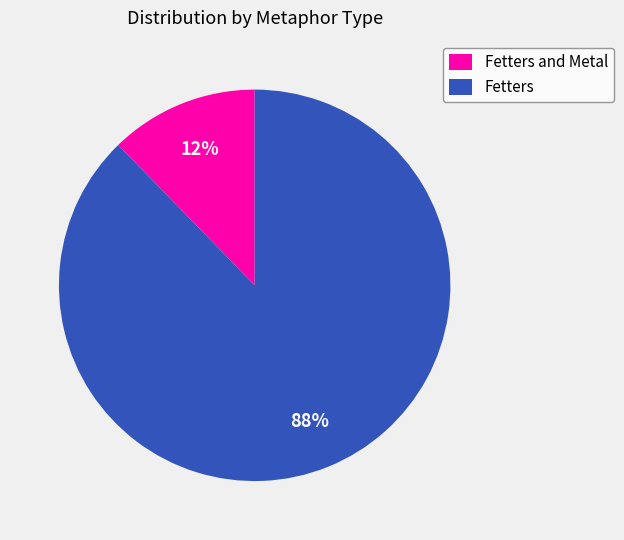

What percentage is the Fetters slice, to the nearest percent?

88%